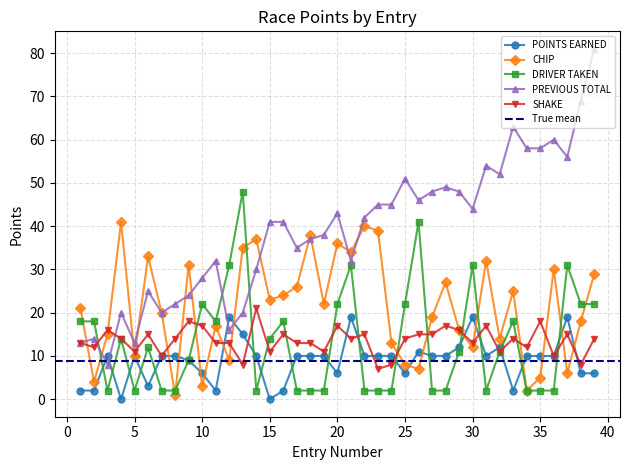

Read the POINTS EARNED value at 2.

2